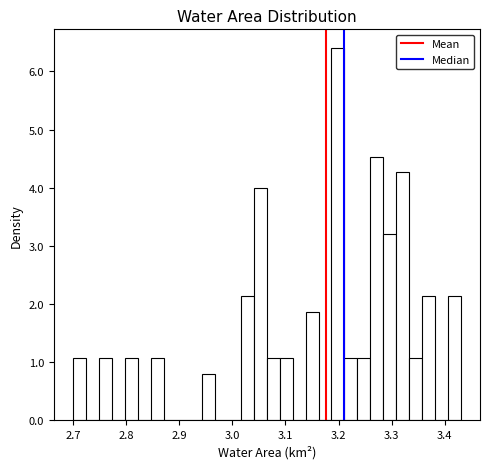

Around what value on the x-axis is the tallest bar? Give the approximate position of its centre, as read against the axis.

3.20